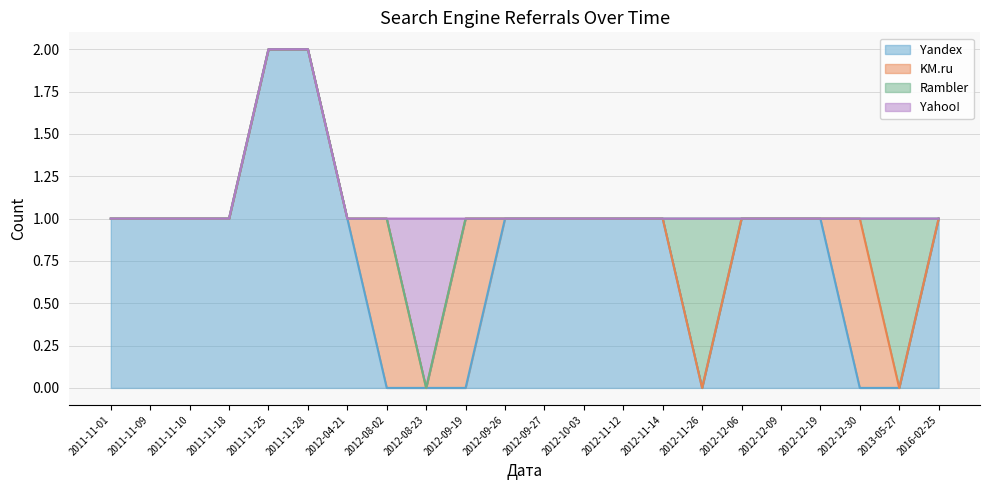

How many categories are shown in the chart?

22